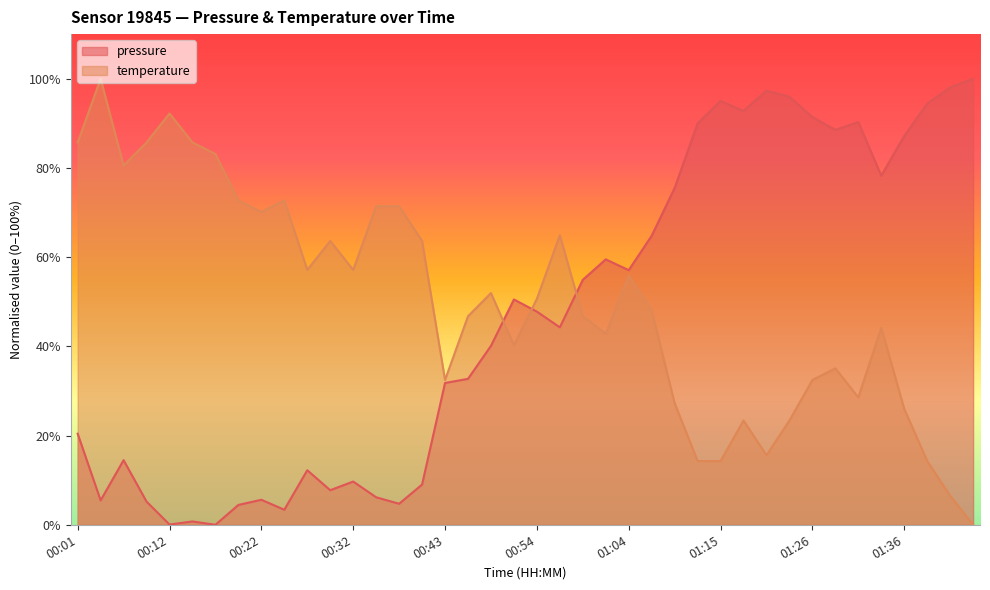

Count the number of data series in this chart.

2